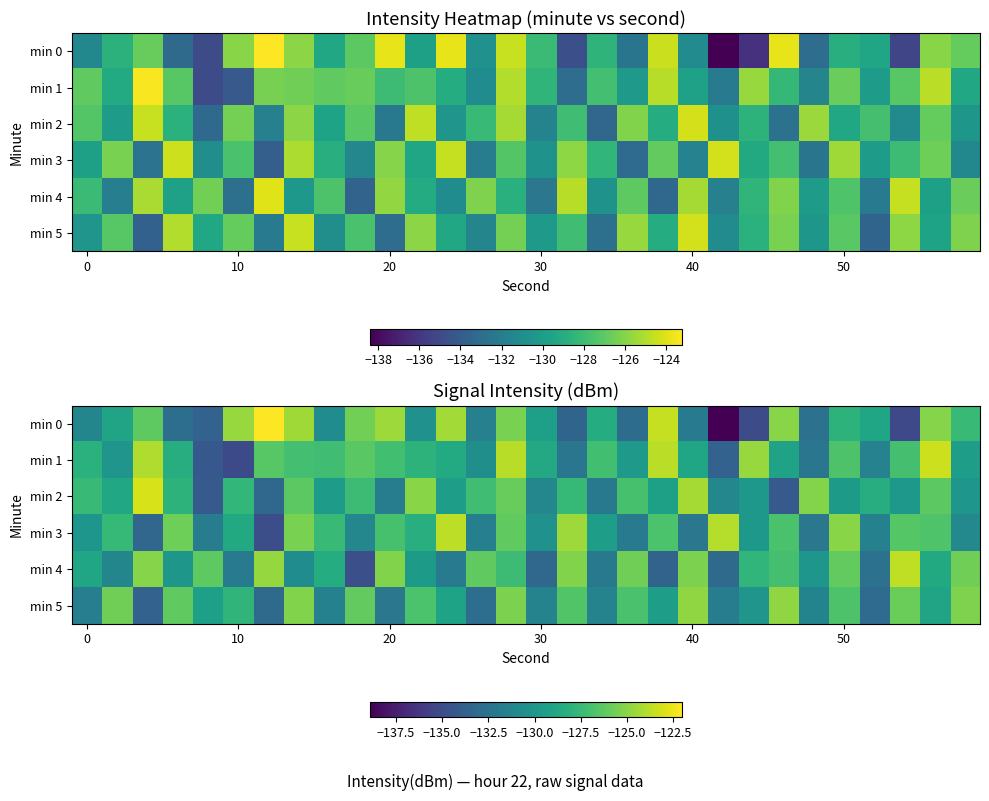

What is the difference between the highest and lowest values at 29?

5.7